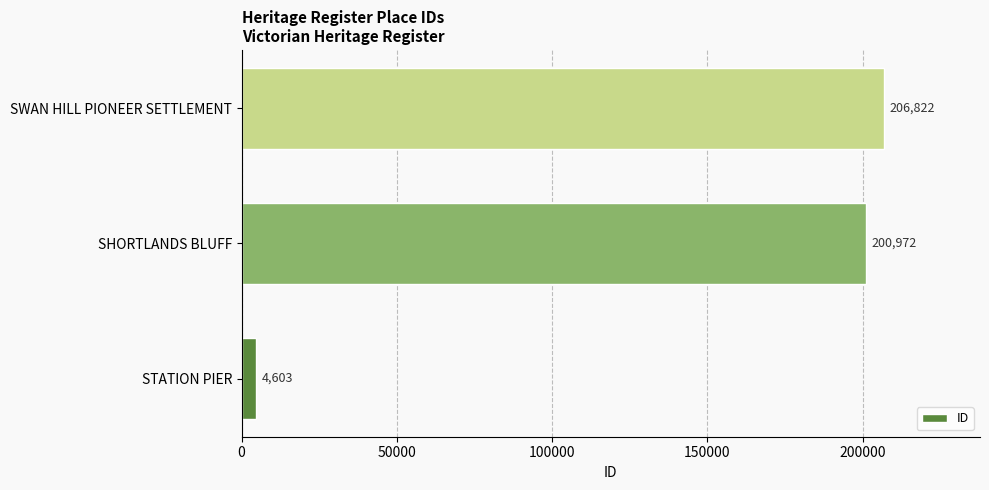

At which label is the value closest to 105712?

SHORTLANDS BLUFF